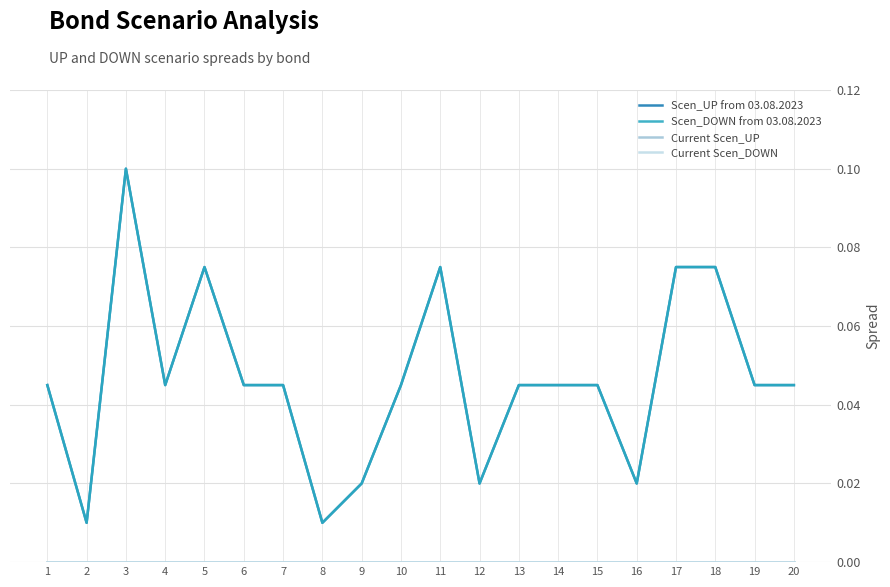

Does the chart display data point markers on the line(s)?

No